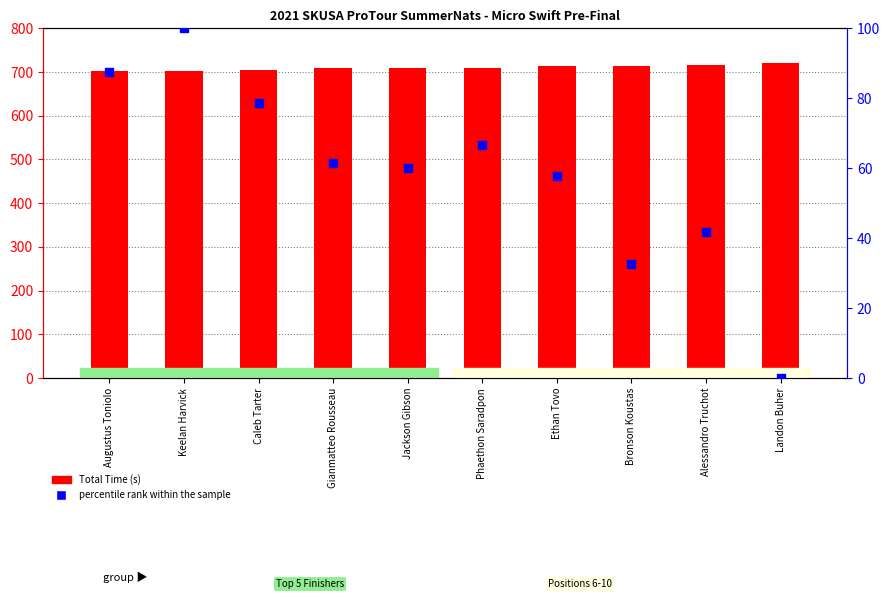

At which category is the sum across all series the highest?

Keelan Harvick